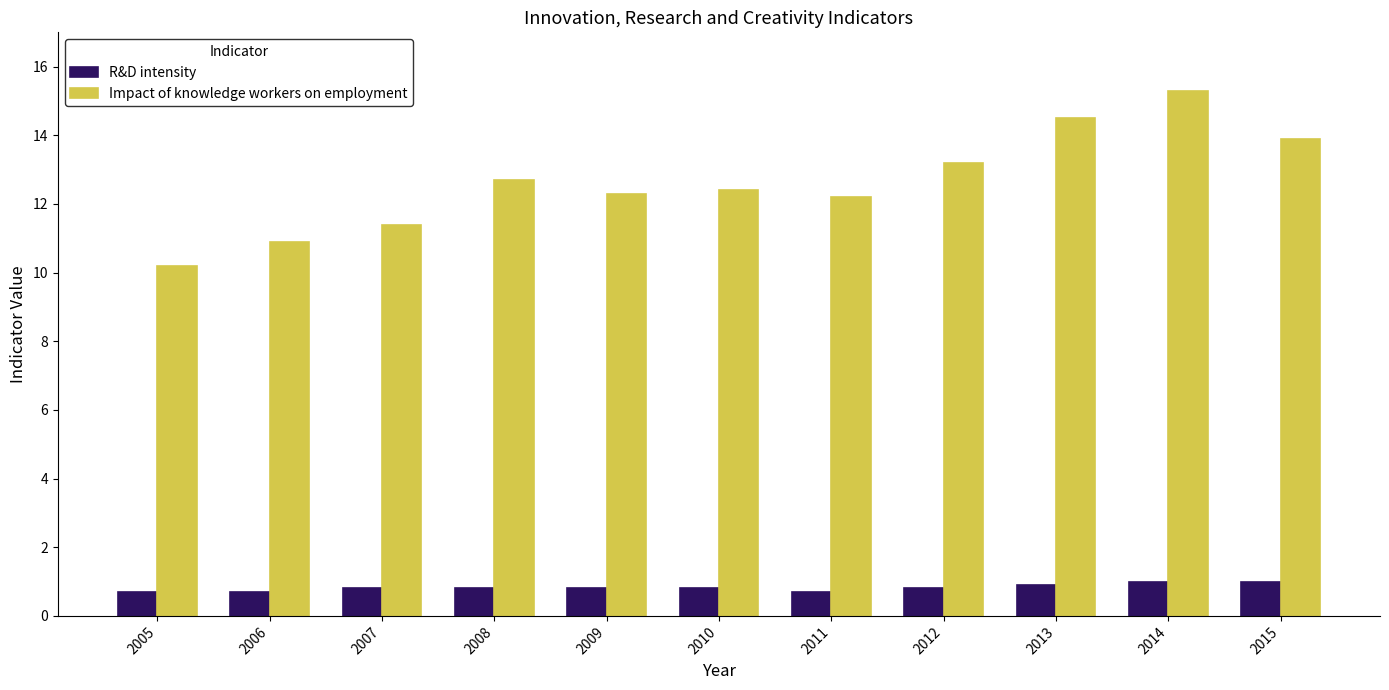

Which series has the largest total across all categories?

Impact of knowledge workers on employment